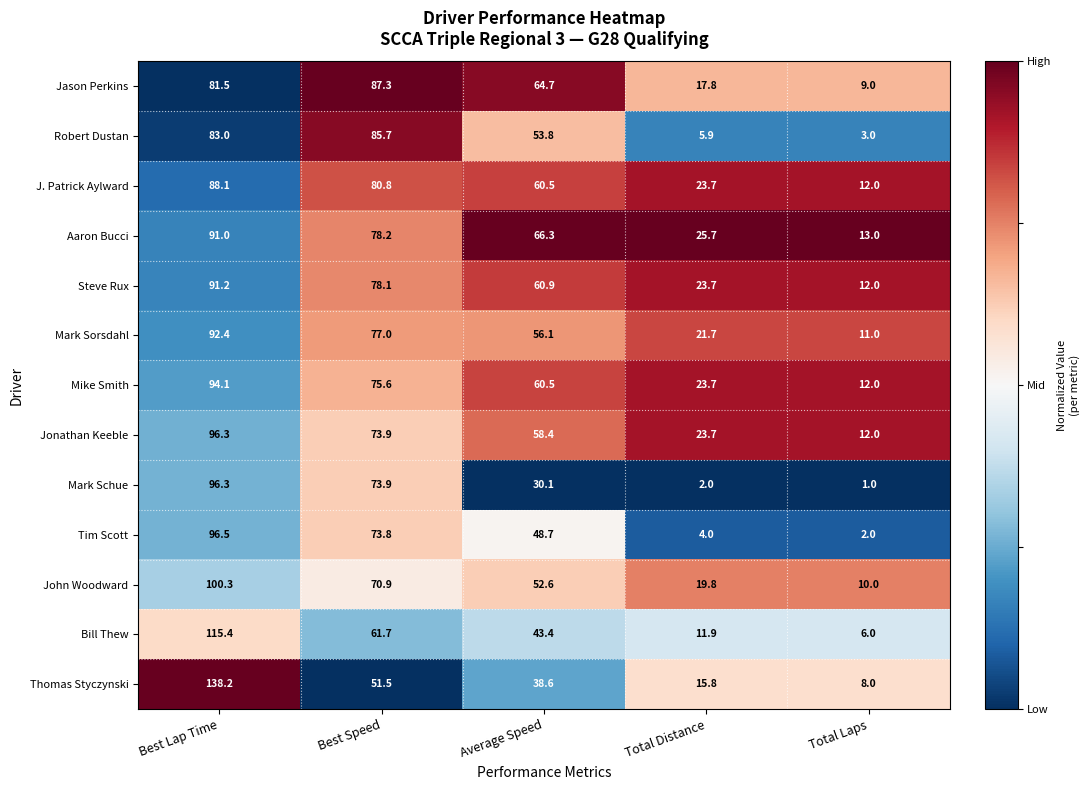

Where does the Thomas Styczynski series first go above 38?

Best Lap Time